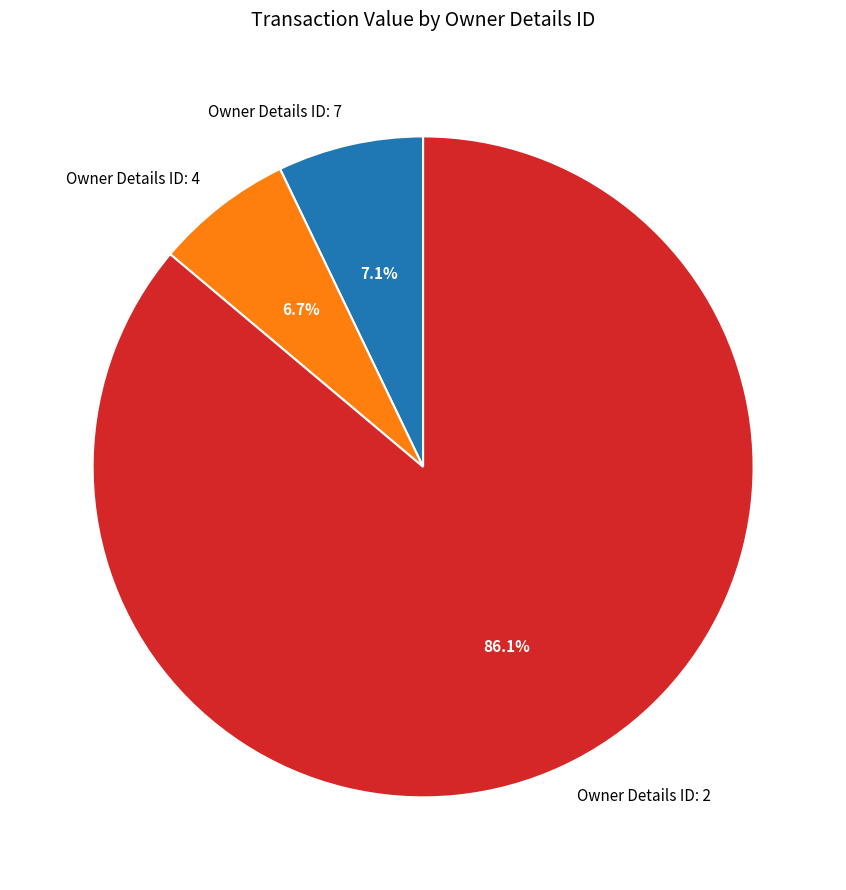

How many slices are in this pie chart?

3